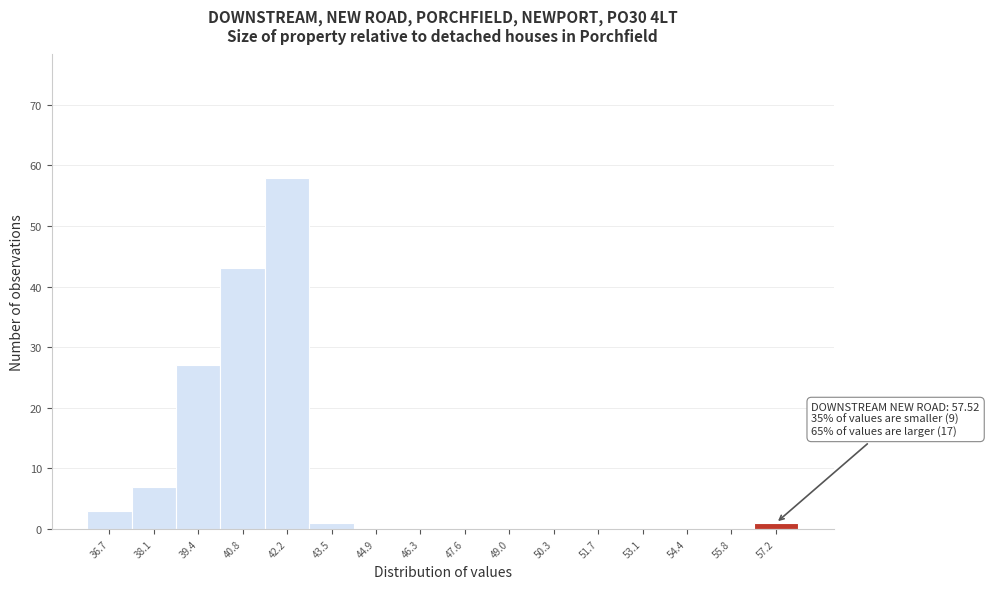

Reading left to right, what are all the values shown in this chart?

36.7=3	38.1=7	39.4=27	40.8=43	42.2=58	43.5=1	44.9=0	46.3=0	47.6=0	49.0=0	50.3=0	51.7=0	53.1=0	54.4=0	55.8=0	57.2=1